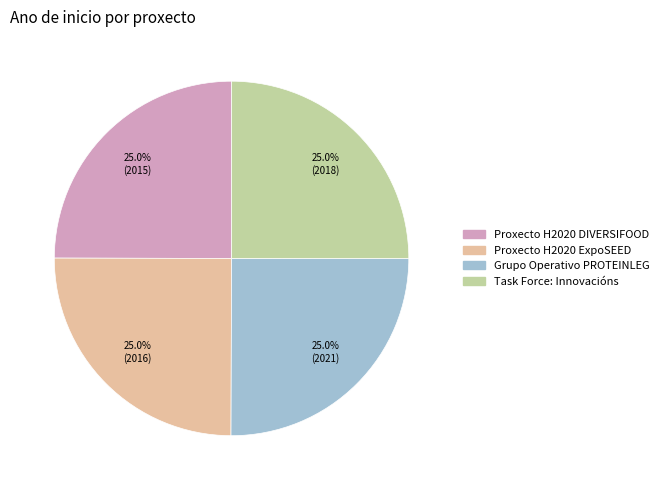

Approximately how many times larger is the value at Grupo Operativo PROTEINLEG compared to Proxecto H2020 ExpoSEED?

1.0